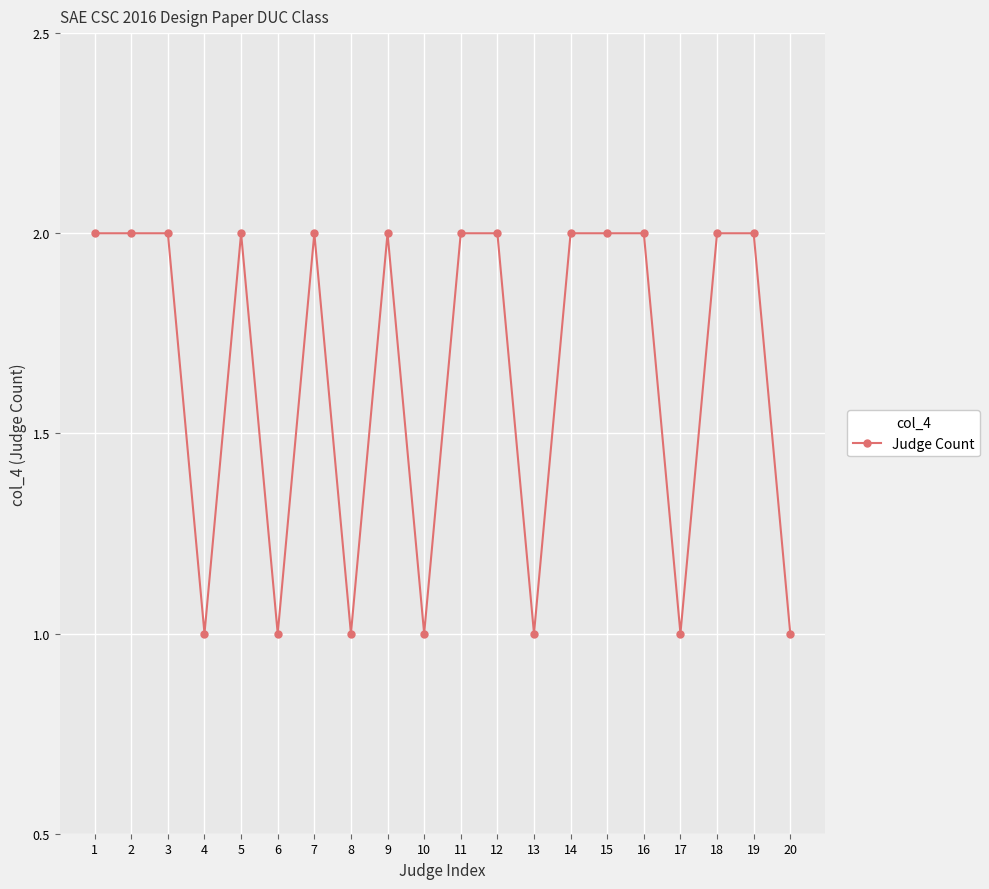

Between 13 and 12, which is larger?

12